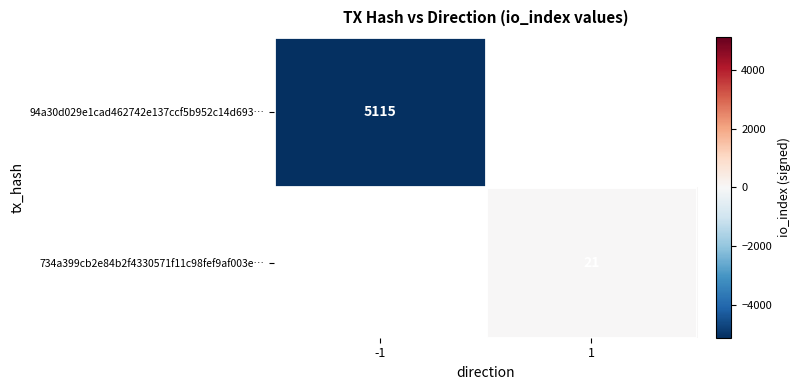

At which category does the chart reach its minimum across all series?

-1